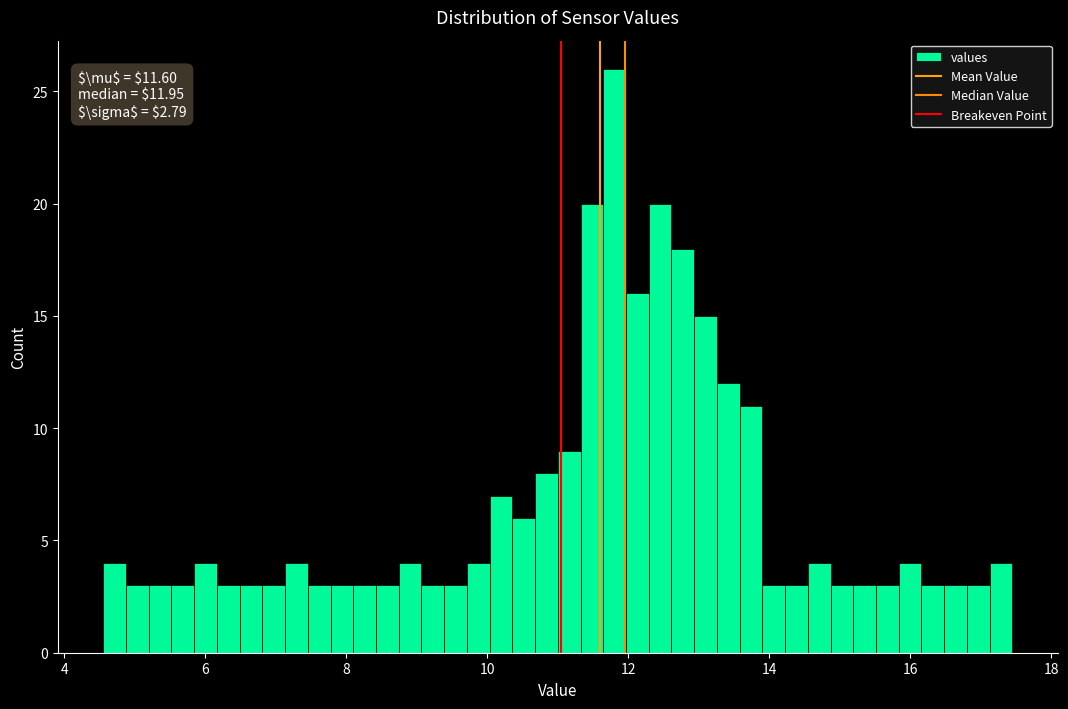

Around what value on the x-axis is the tallest bar? Give the approximate position of its centre, as read against the axis.

11.8